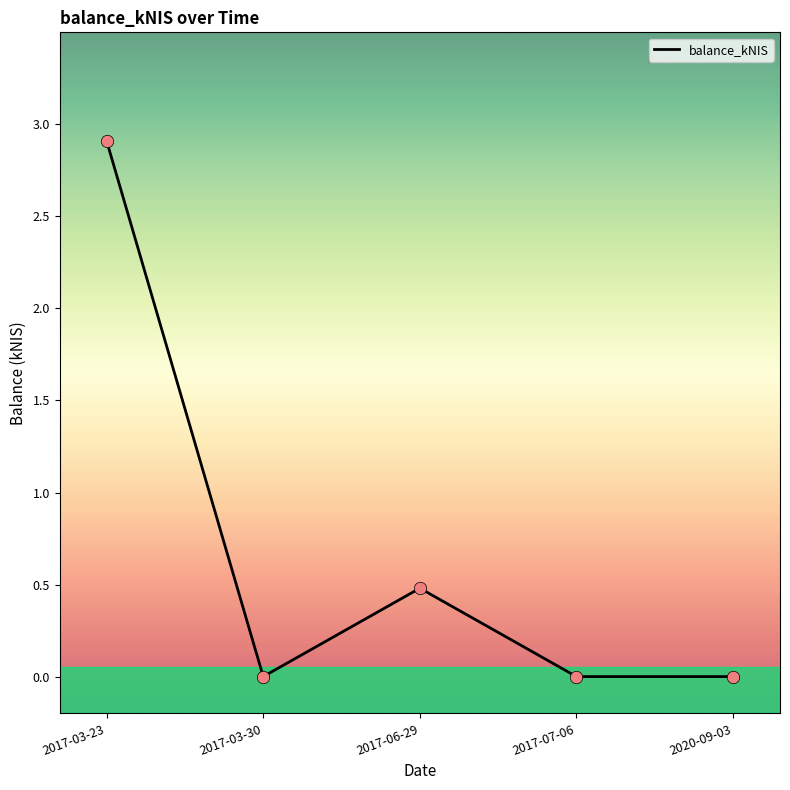

Which has a higher value, 2017-03-23 or 2017-07-06?

2017-03-23